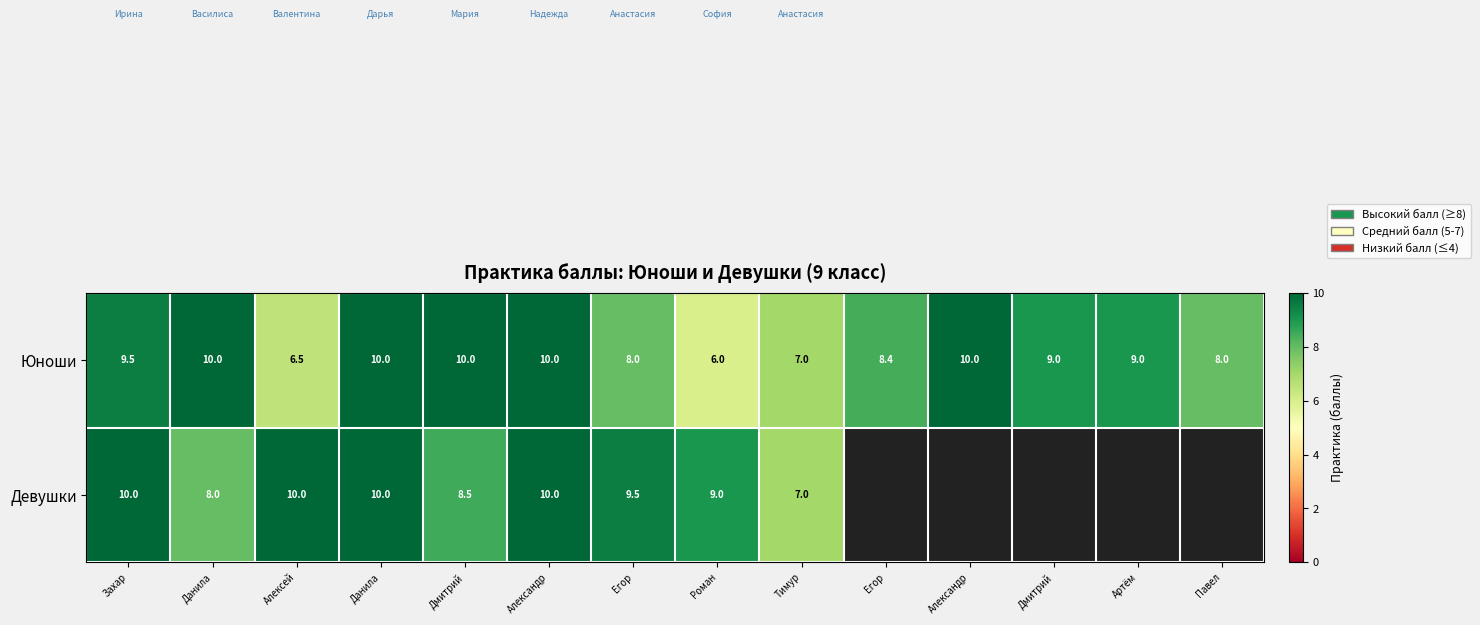

Which series changed the most between Данила and Роман?

Юноши